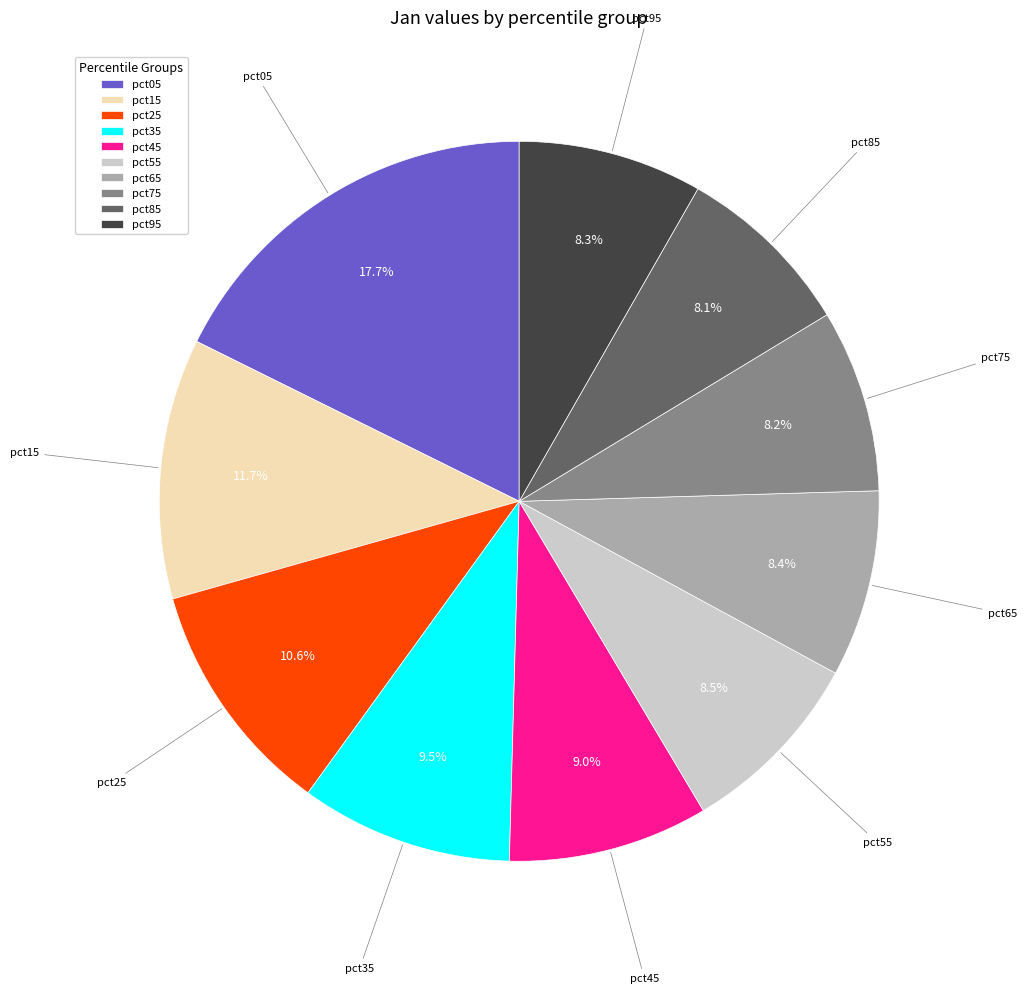

Which slice is the largest?

pct05